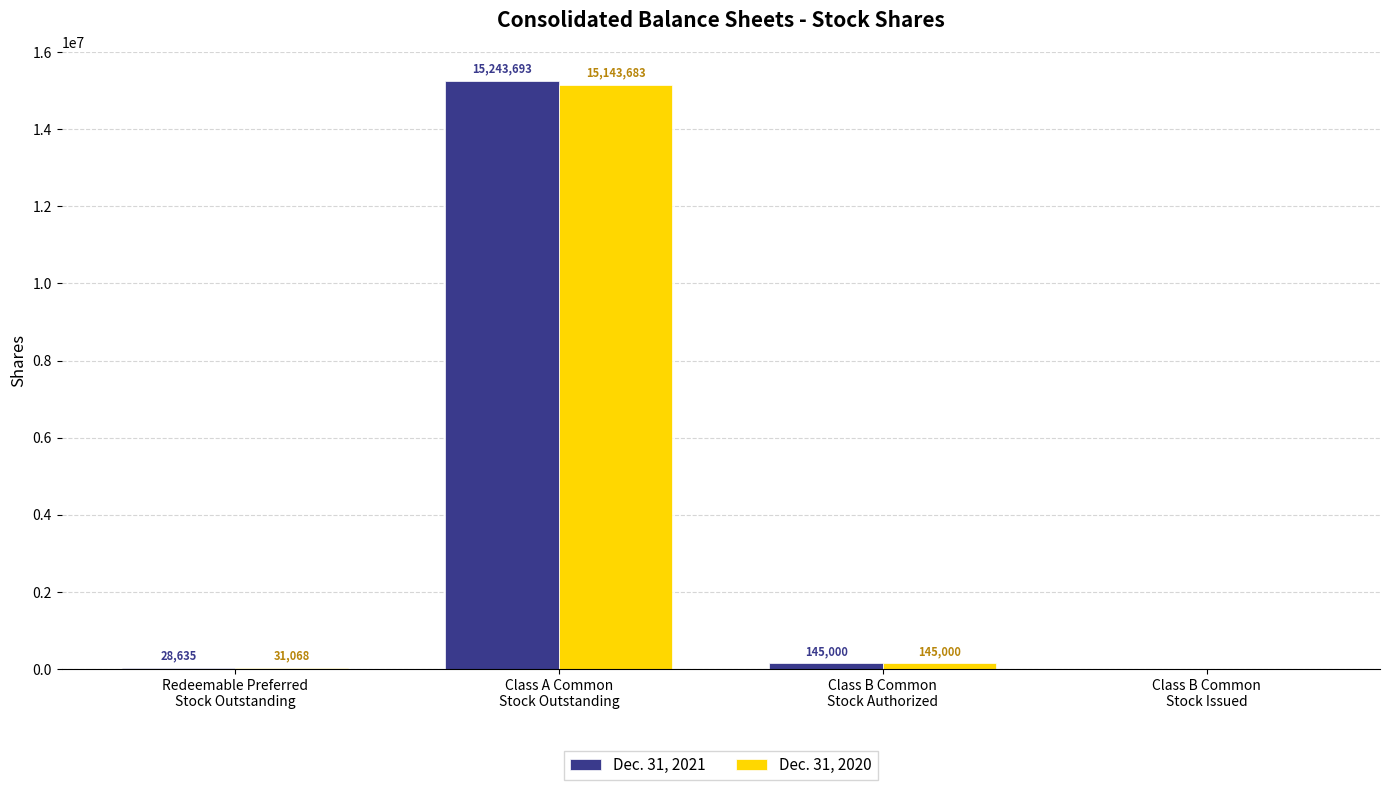

Reading right to left, what are all the values shown in this chart?

Dec. 31, 2021: Class B Common
Stock Issued=0	Class B Common
Stock Authorized=145000	Class A Common
Stock Outstanding=15243693	Redeemable Preferred
Stock Outstanding=28635
Dec. 31, 2020: Class B Common
Stock Issued=0	Class B Common
Stock Authorized=145000	Class A Common
Stock Outstanding=15143683	Redeemable Preferred
Stock Outstanding=31068